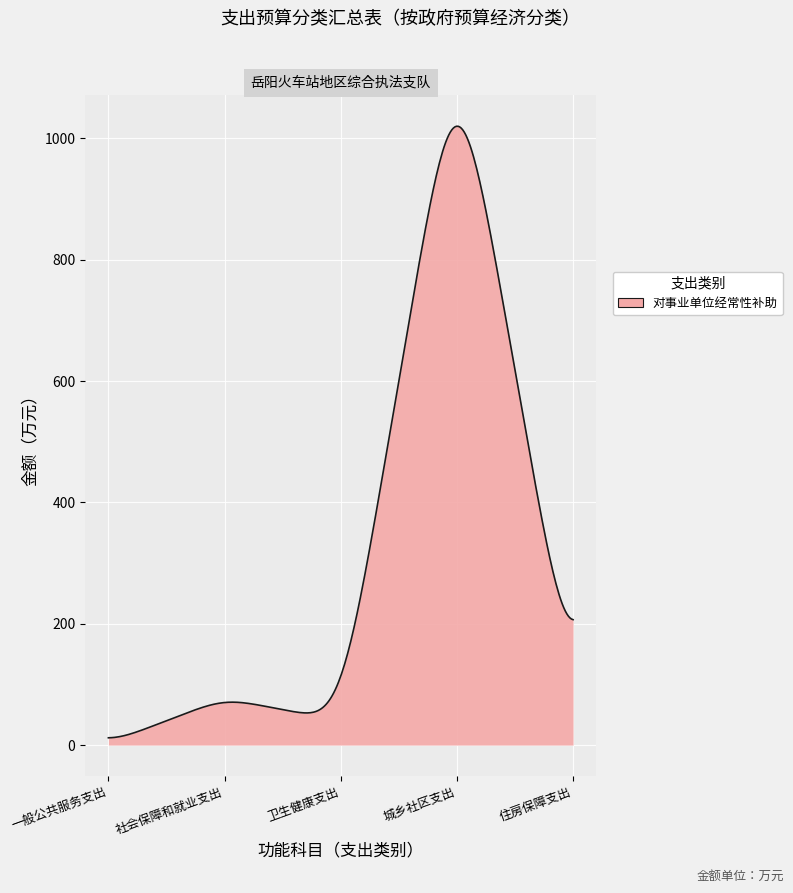

What is the maximum value shown in the chart?

1019.9